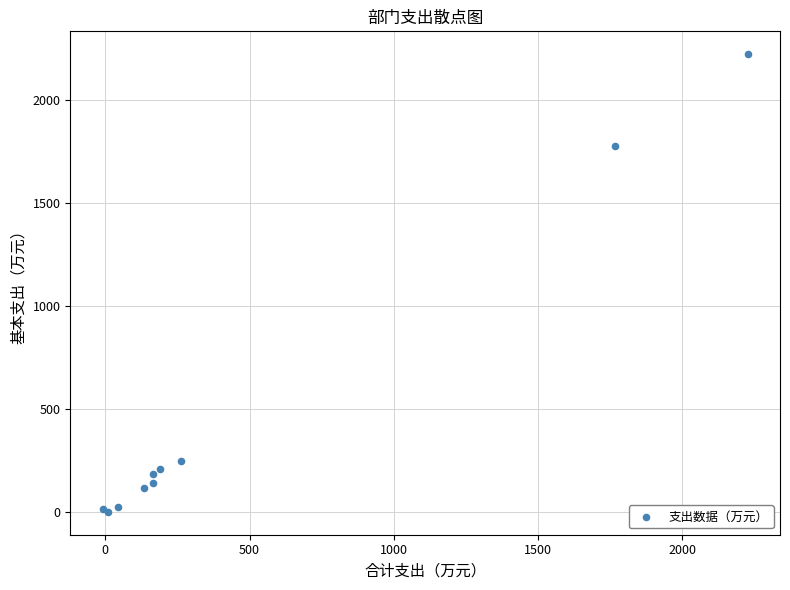

What Y value in the scatter plot is closest to 1111?

1775.6